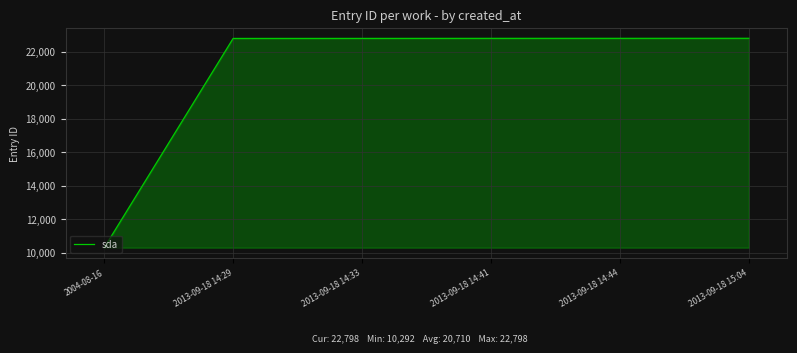

What is the change in value from 2004-08-16 to 2013-09-18 14:44?

+12504